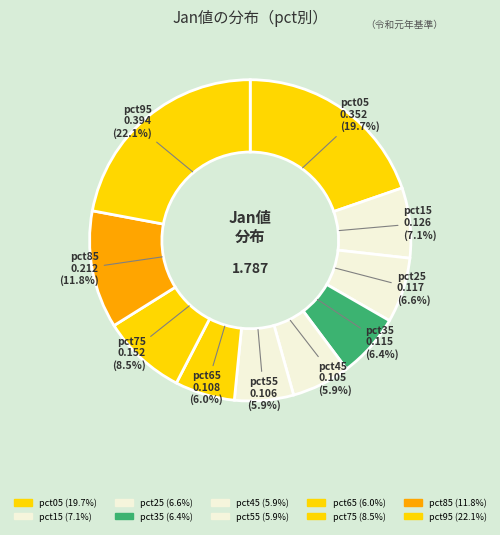

True or false: pct55 accounts for 6% of the total.

True